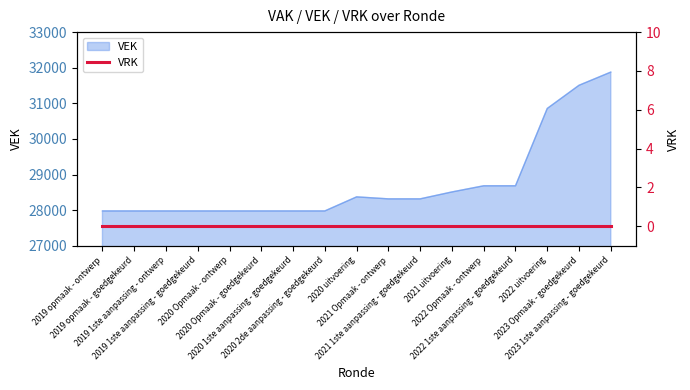

The value at 2020 2de aanpassing - goedgekeurd is 12809. True or false?

False